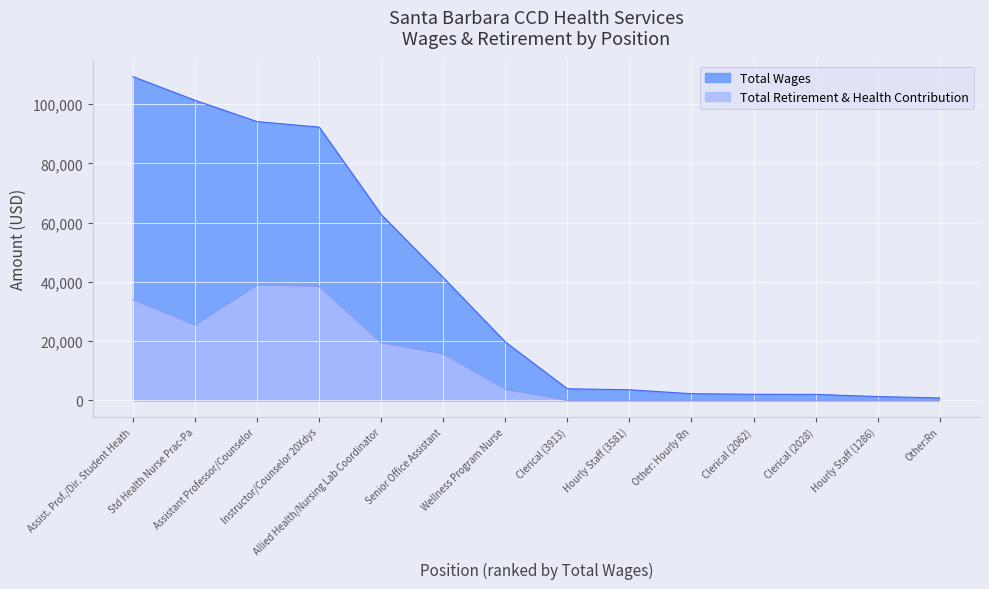

Is the value of Total Wages at Hourly Staff (3581) greater than the value of Total Retirement & Health Contribution at Clerical (3913)?

Yes